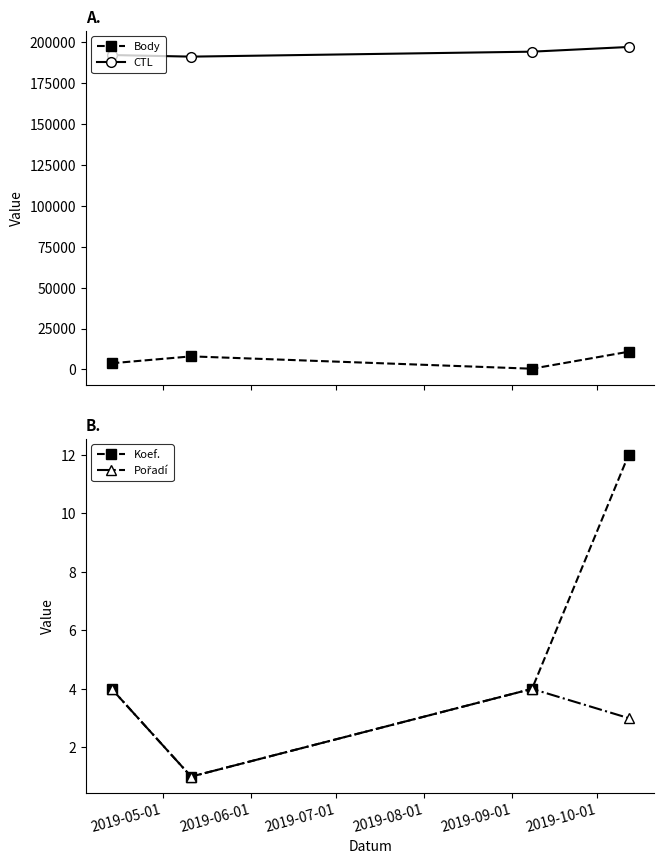

What is the value of the Koef. point at the 3rd from the left?

4